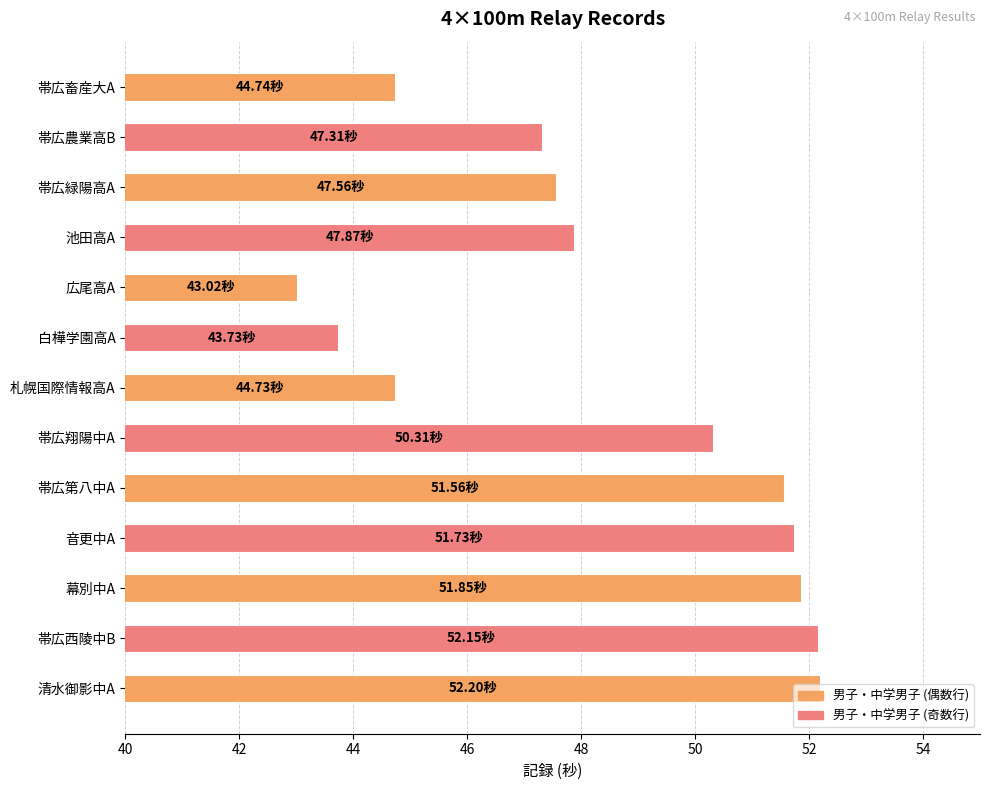

What is the difference between the maximum and second lowest values?

8.5